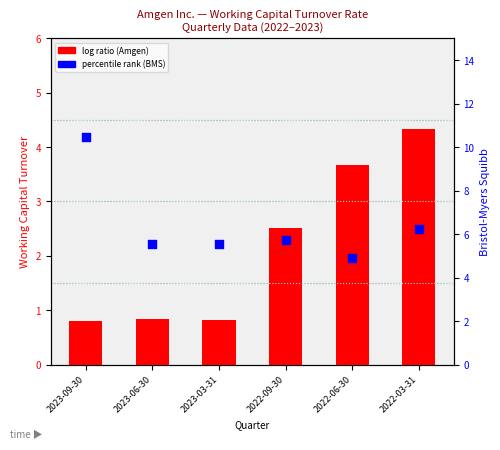

Which series reaches the maximum Y coordinate?

percentile rank (BMS)